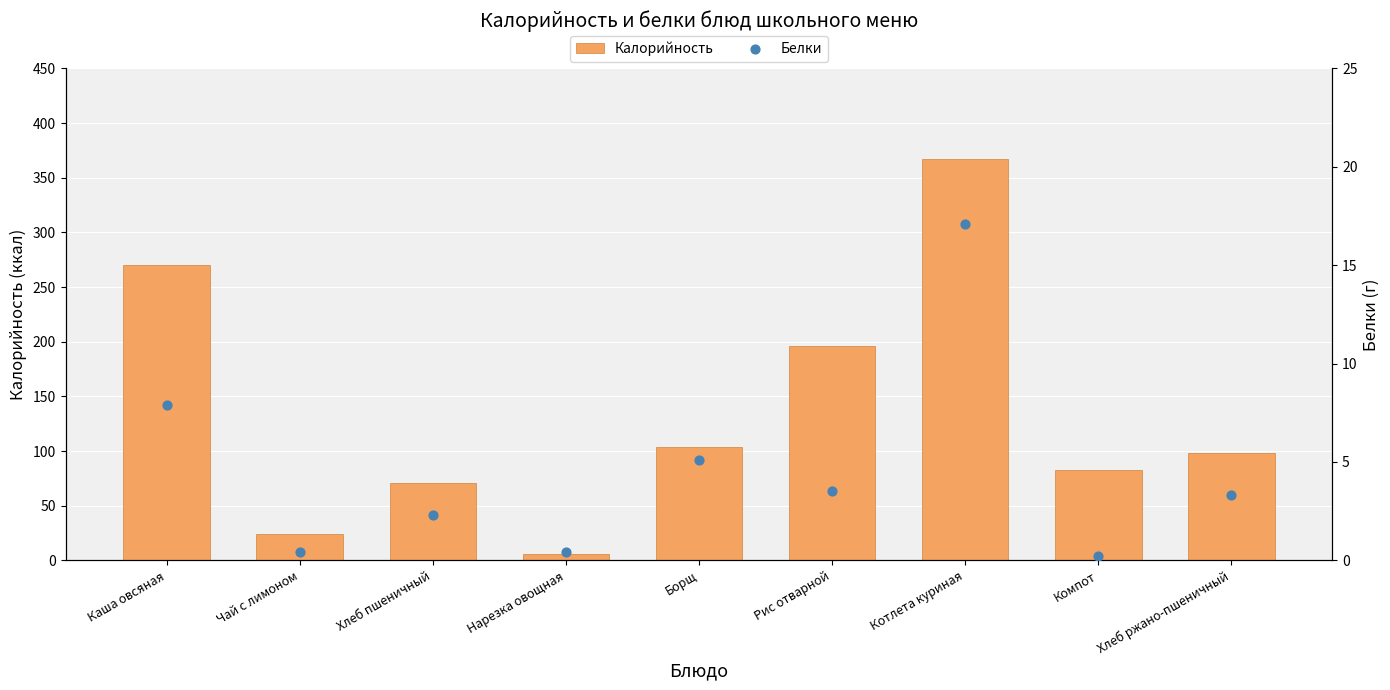

Which series reaches the maximum Y coordinate?

Калорийность